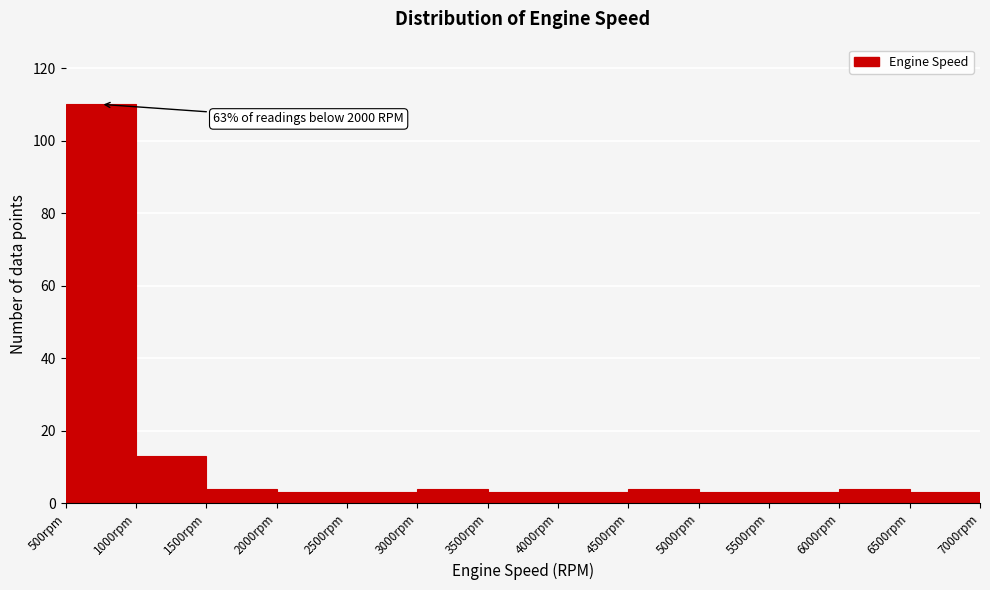

Over which range of the x-axis is the bar tallest?

500 to 1000